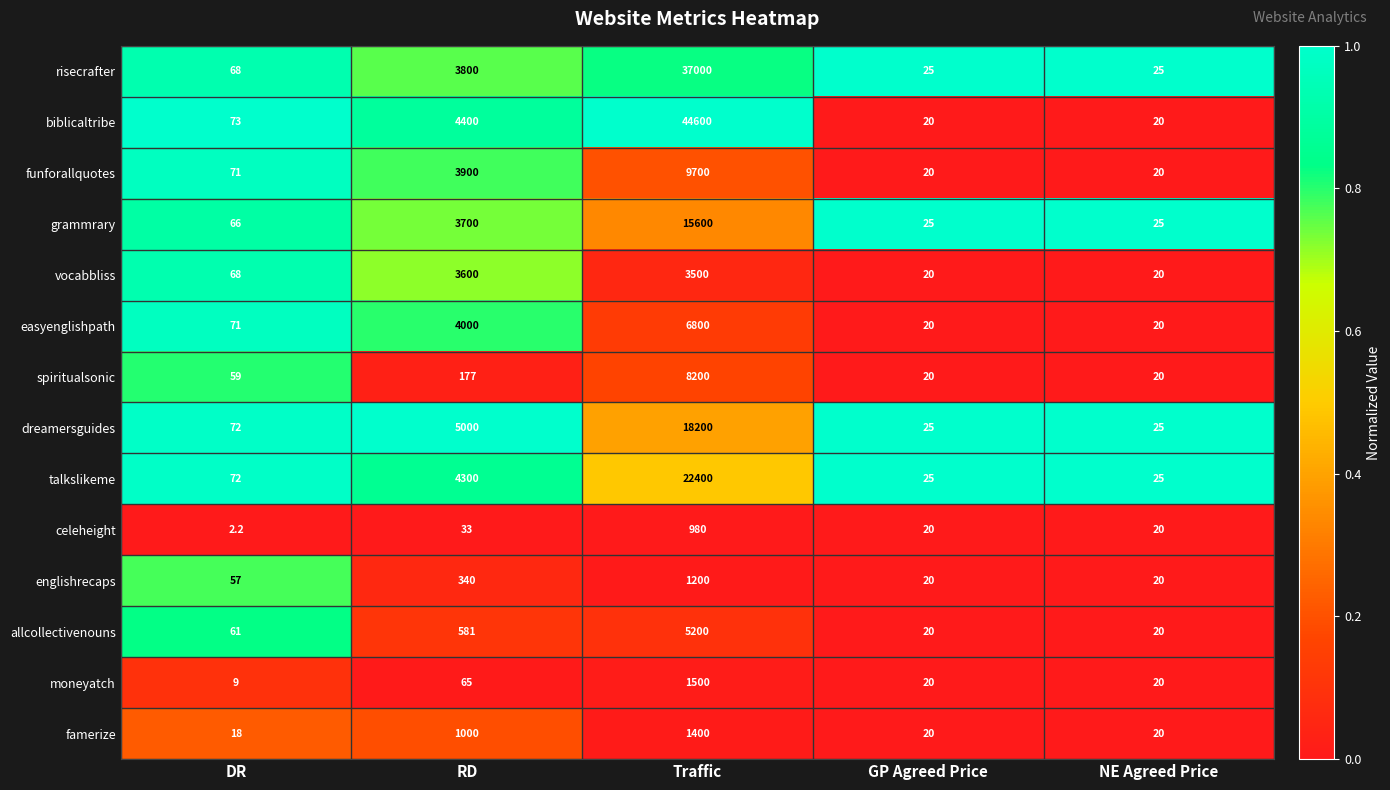

The value of spiritualsonic at DR is 39.3. True or false?

False